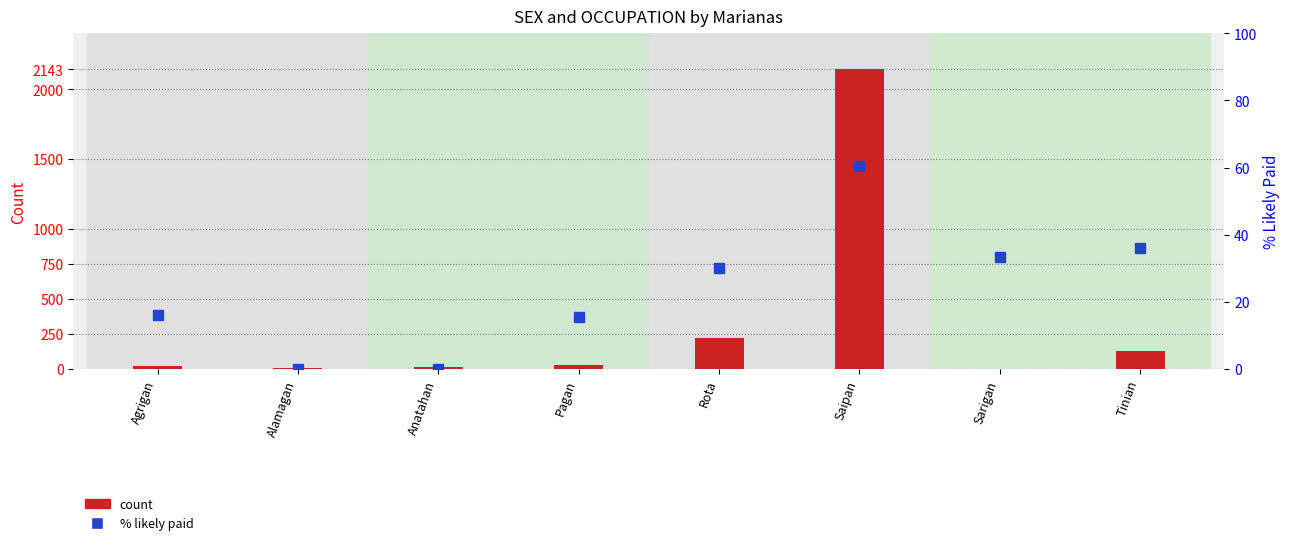

What is the average value of the Total series?

321.5